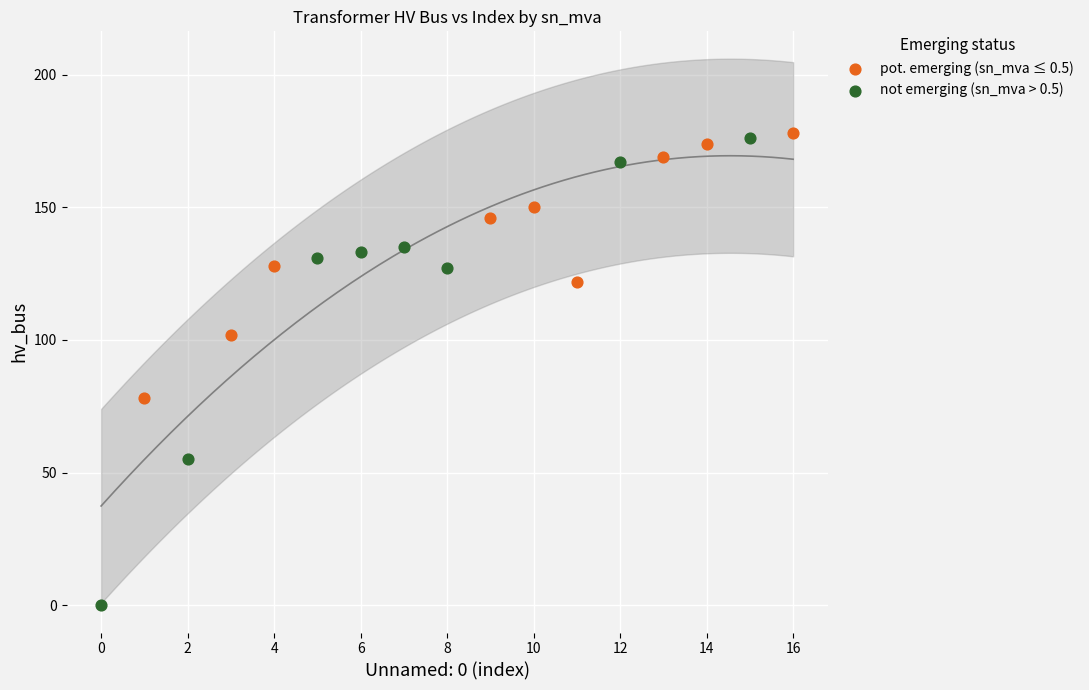

Which series contains the lowest Y value?

not emerging (sn_mva > 0.5)